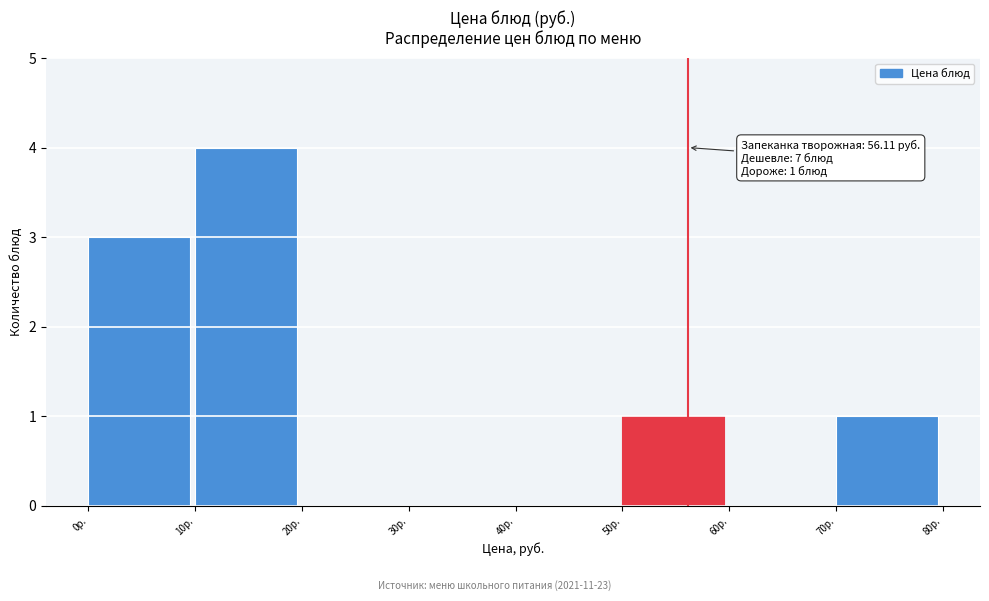

Over which range of the x-axis is the bar tallest?

10 to 20